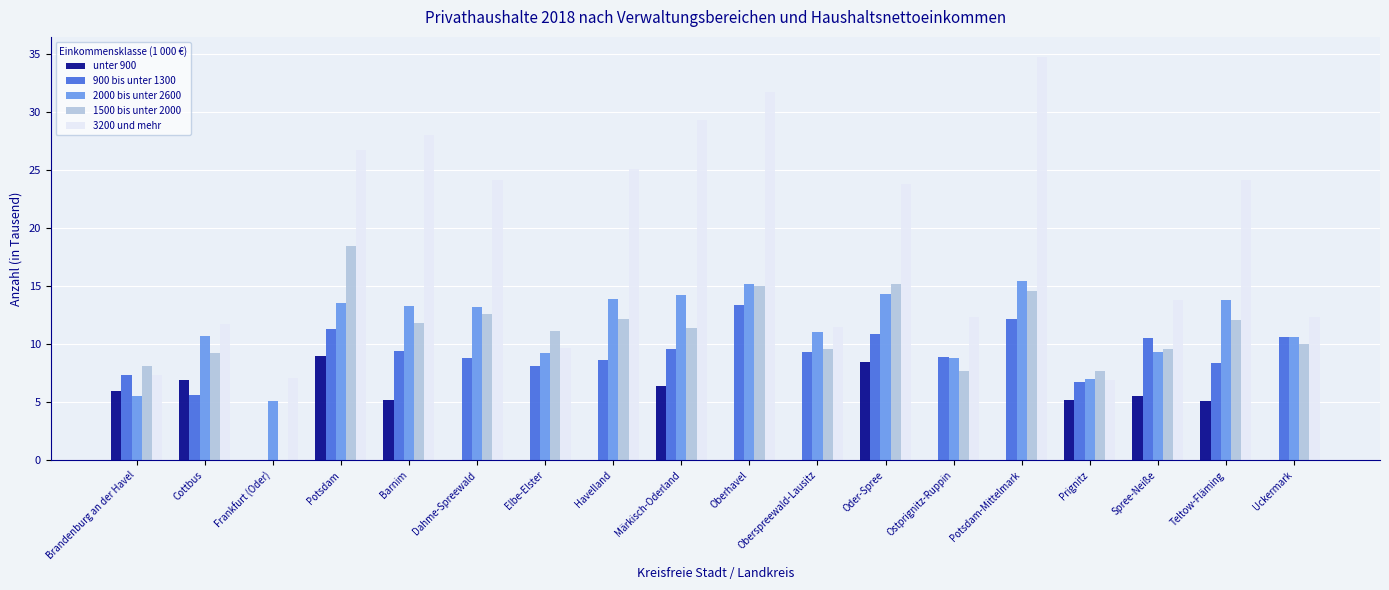

True or false: unter 900 has a value of 0.0 at Dahme-Spreewald.

True